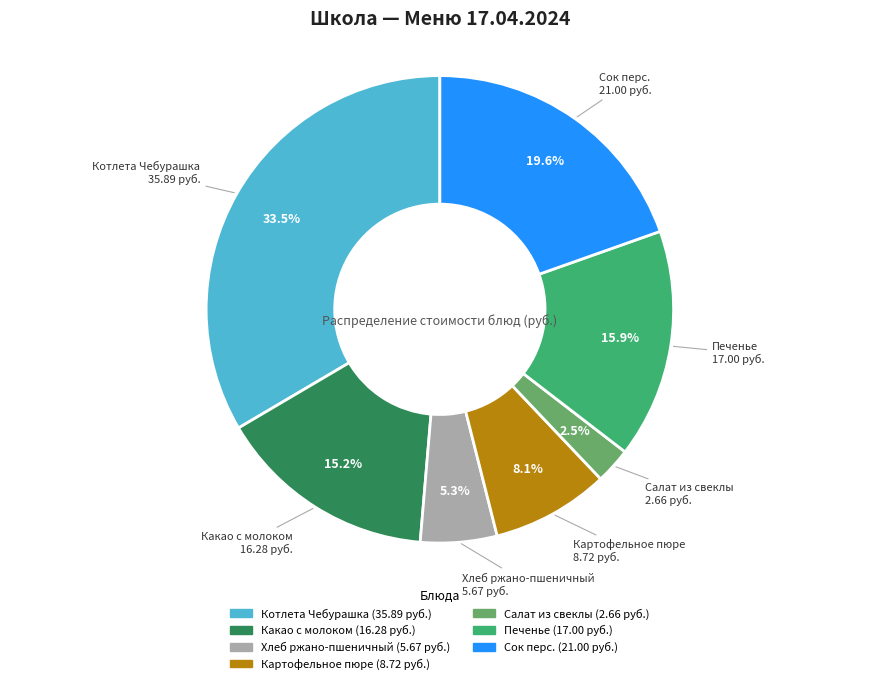

What percentage is NOT represented by Какао с молоком?

84.8%